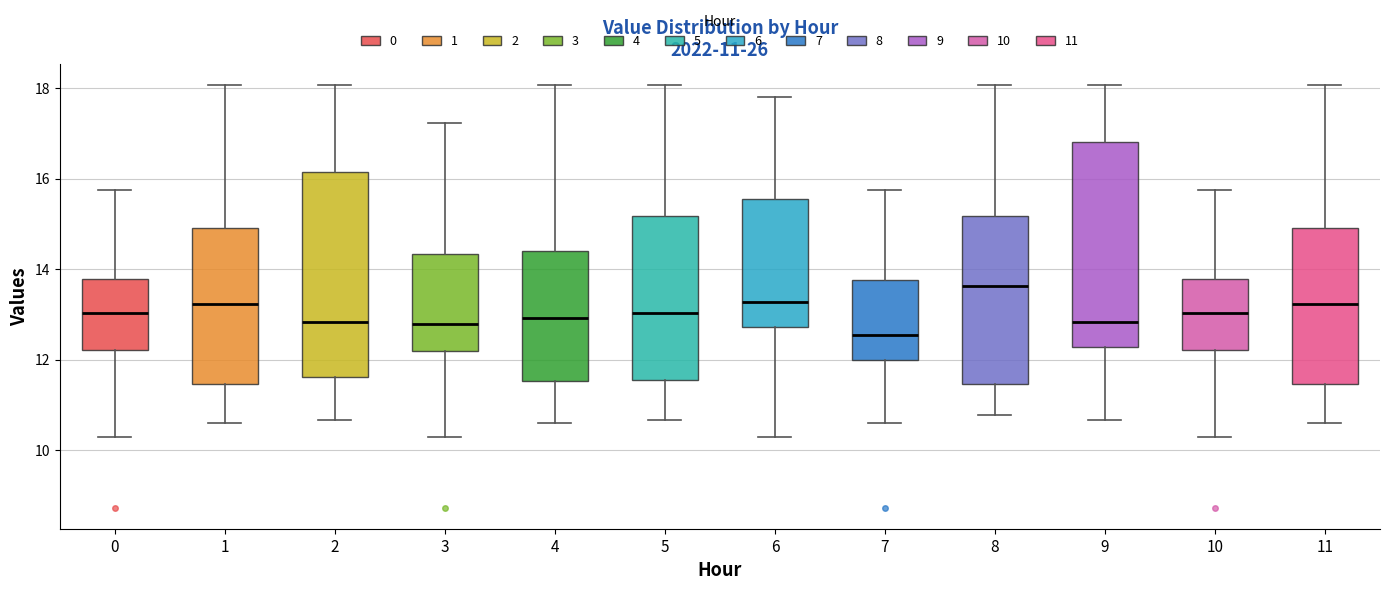

Which box's median line is the lowest?

7